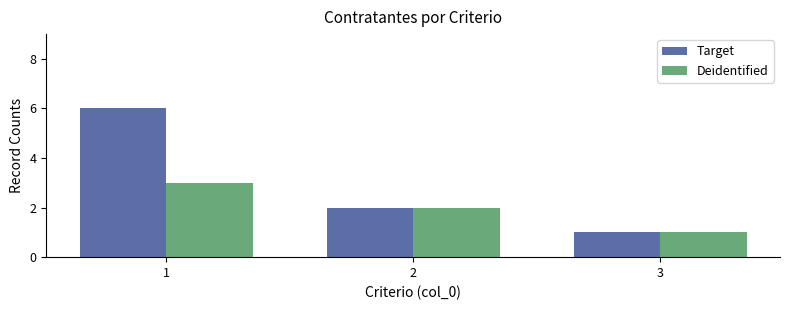

What is the lowest value of the Target series?

1